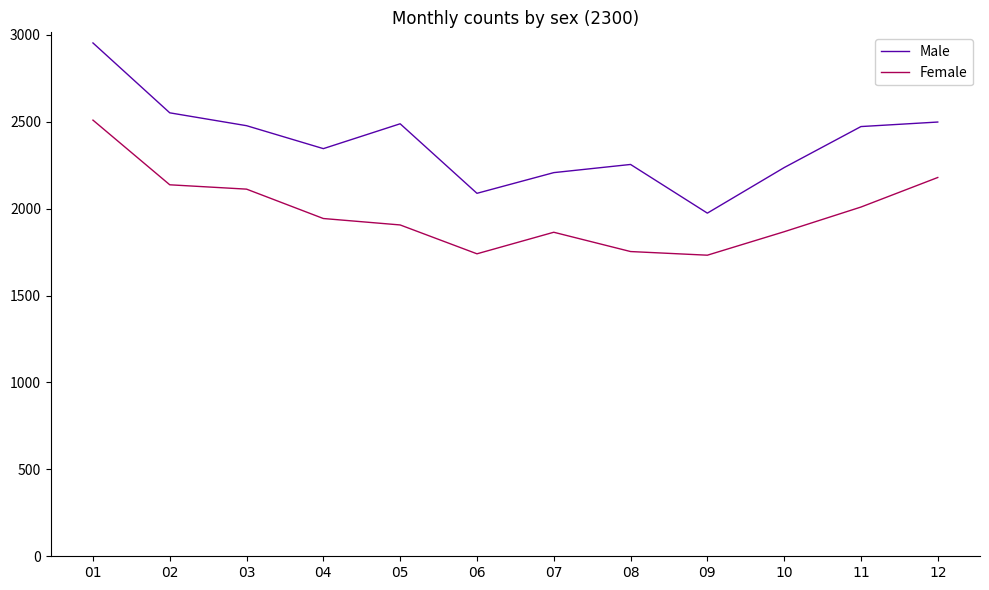

Which series has the widest spread of values?

Male